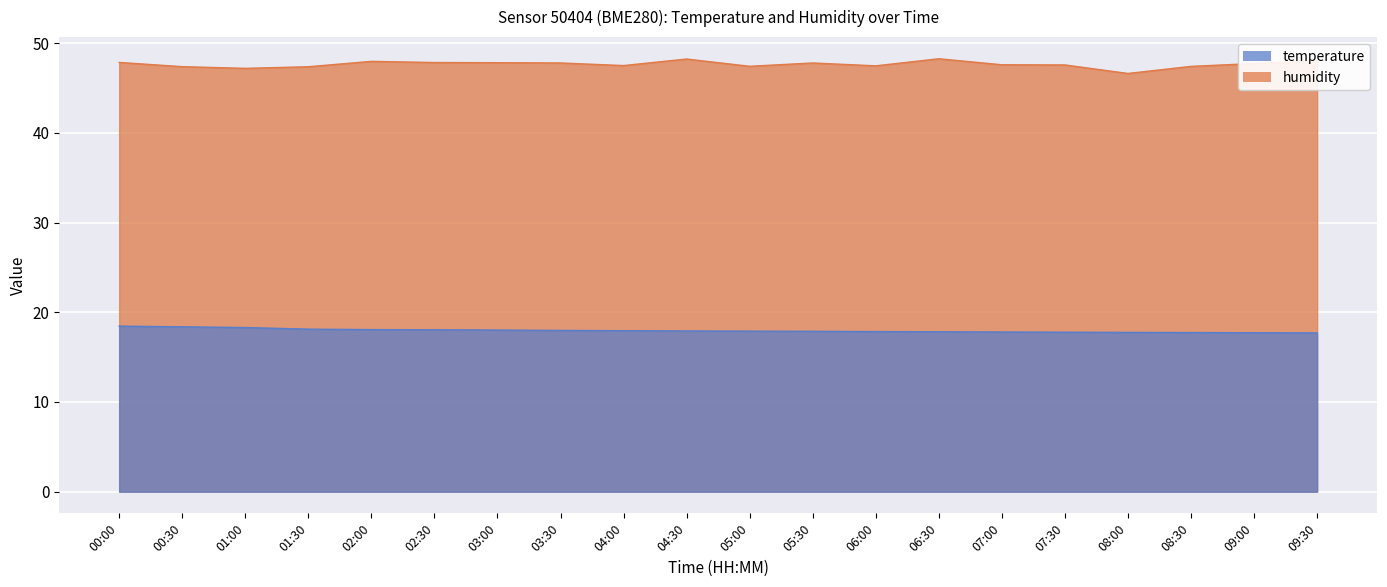

How many lines are shown in the chart?

2